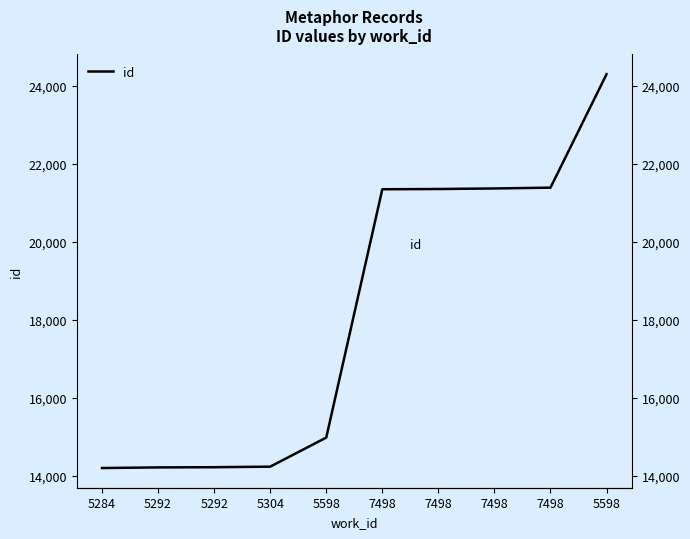

Is it true that the value at 7498 is 21360?

True